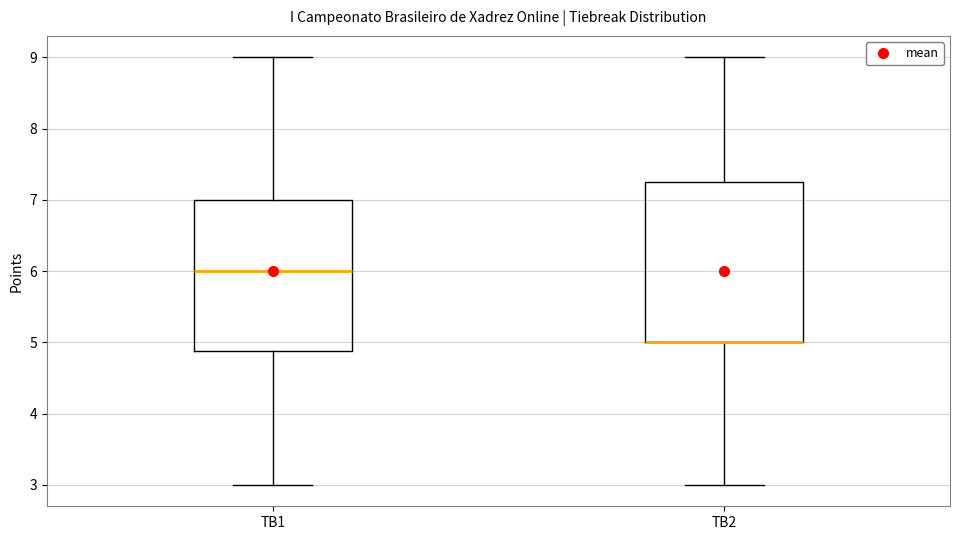

Where does the lower whisker of the box for TB2 end on the y-axis? The values are not printed on the chart, so give them approximately, as read against the axis.

3.0